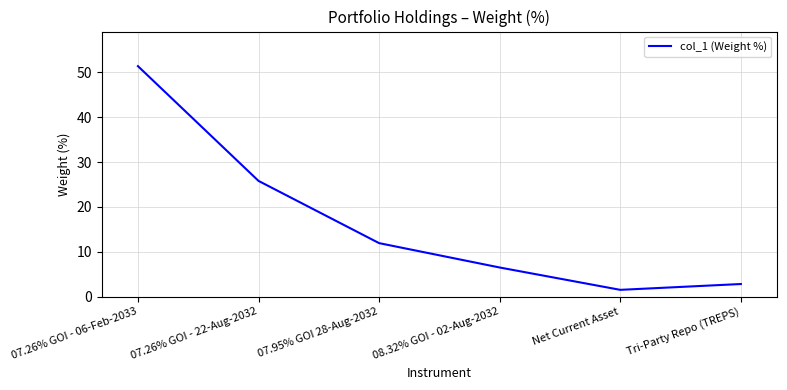

How many series are shown in this chart?

1